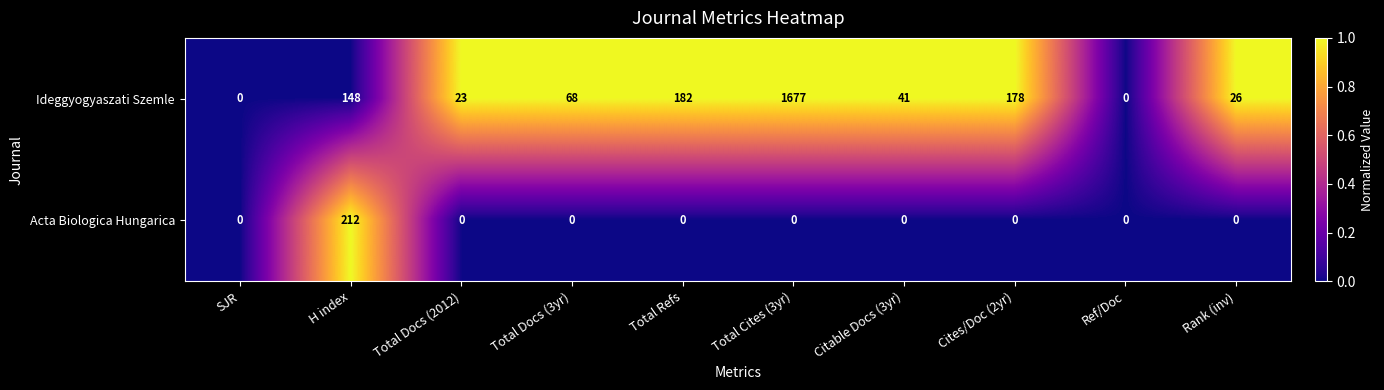

True or false: Ideggyogyaszati Szemle has a value of 178 at Cites/Doc (2yr).

True